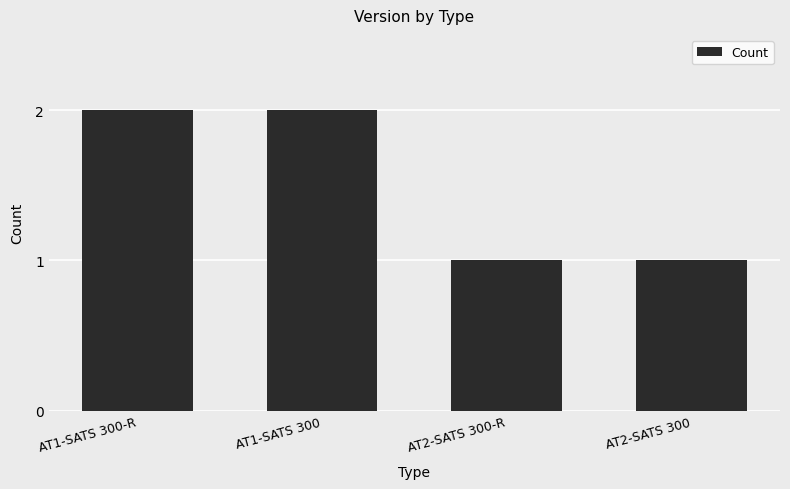

Reading left to right, extract all data points from this chart.

2	2	1	1